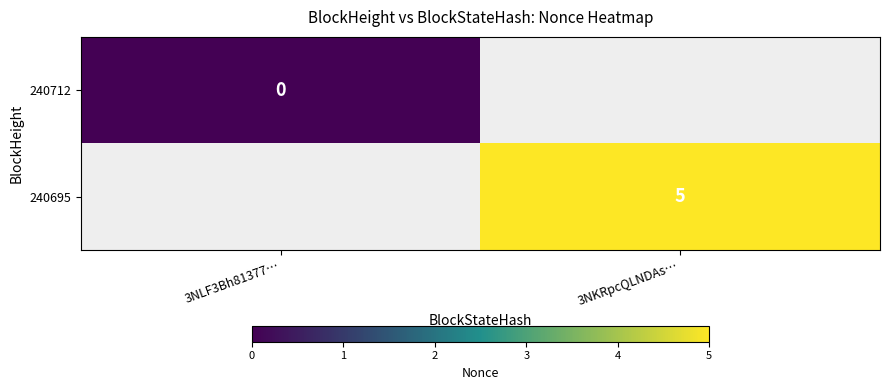

The value of 240695 at 3NKRpcQLNDAs… is 8. True or false?

False